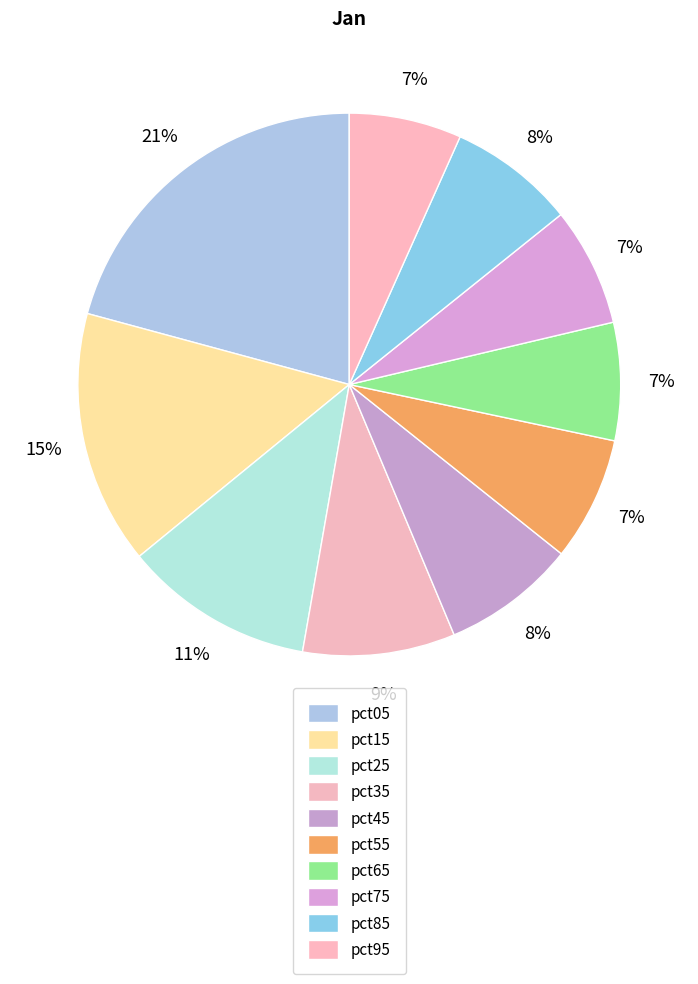

What is the ratio of the value at pct45 to the value at pct25?

0.7